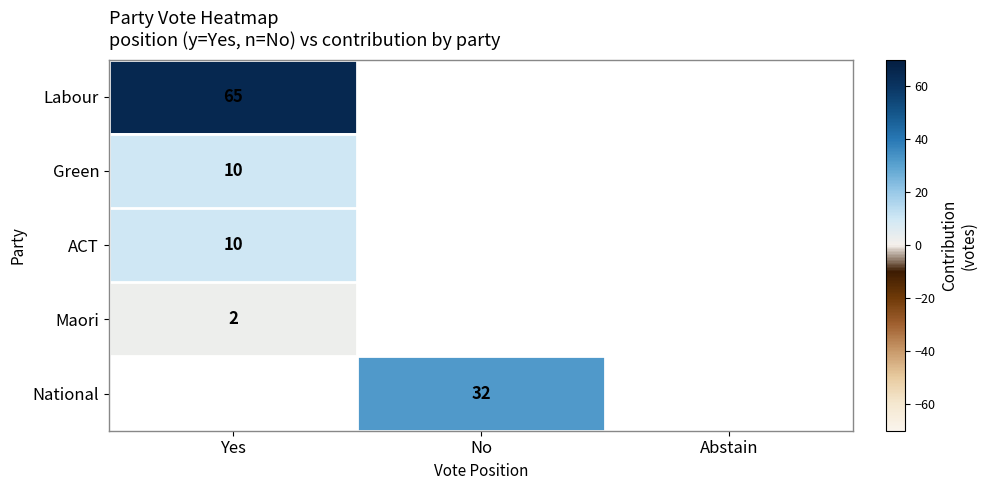

True or false: National has a value of 50 at No.

False